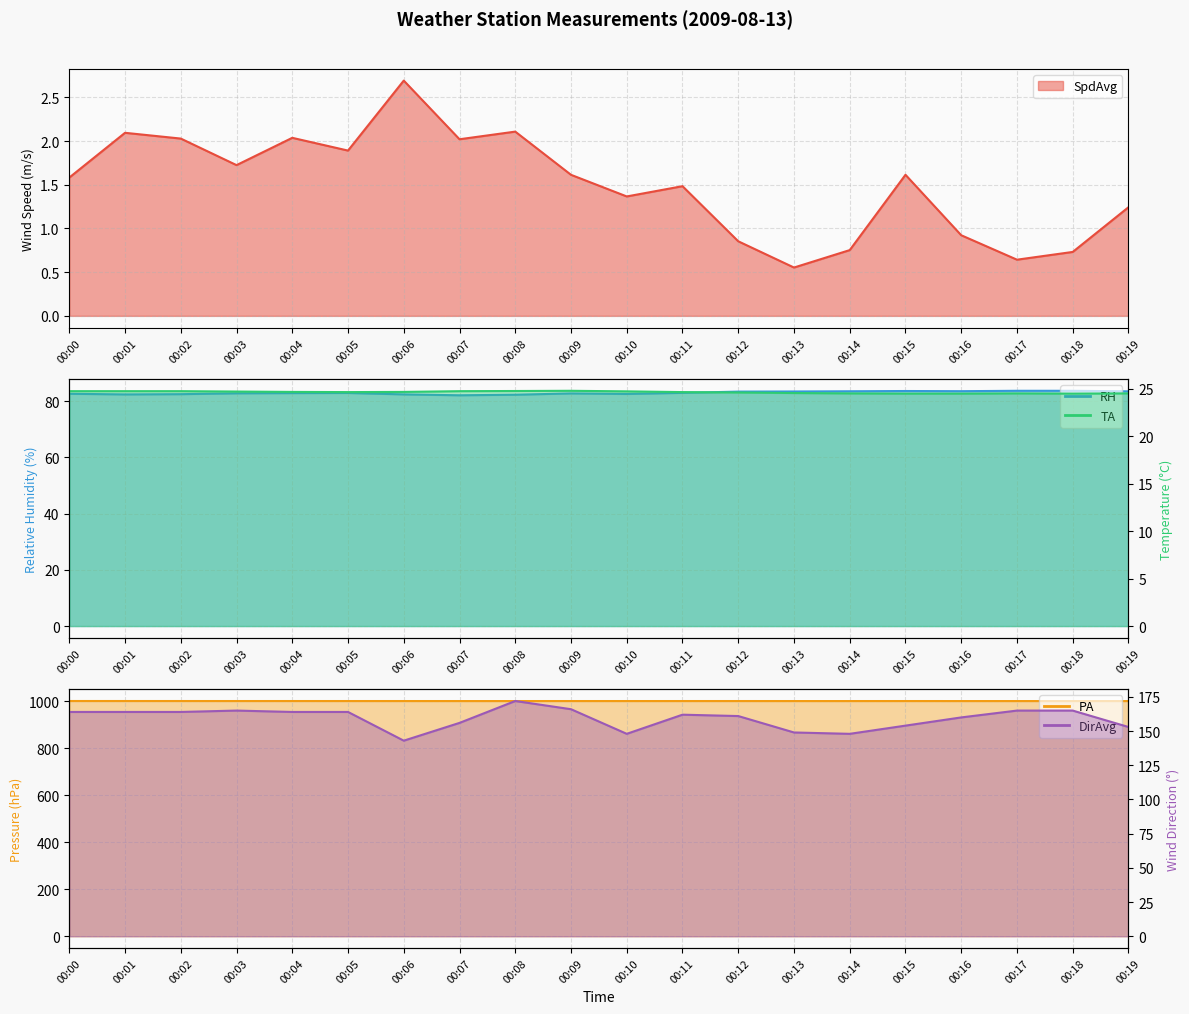

Is it true that DirAvg equals 239.7 at 00:14?

False